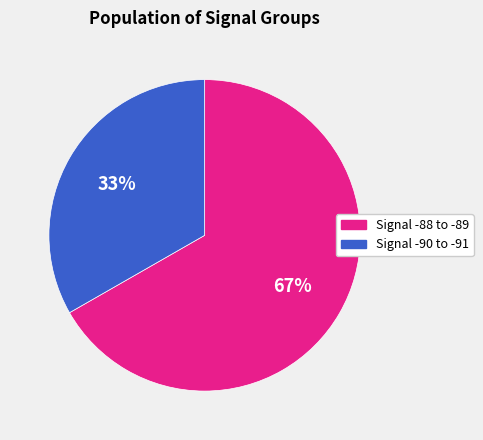

What percentage is the Signal -90 to -91 slice, to the nearest percent?

33%